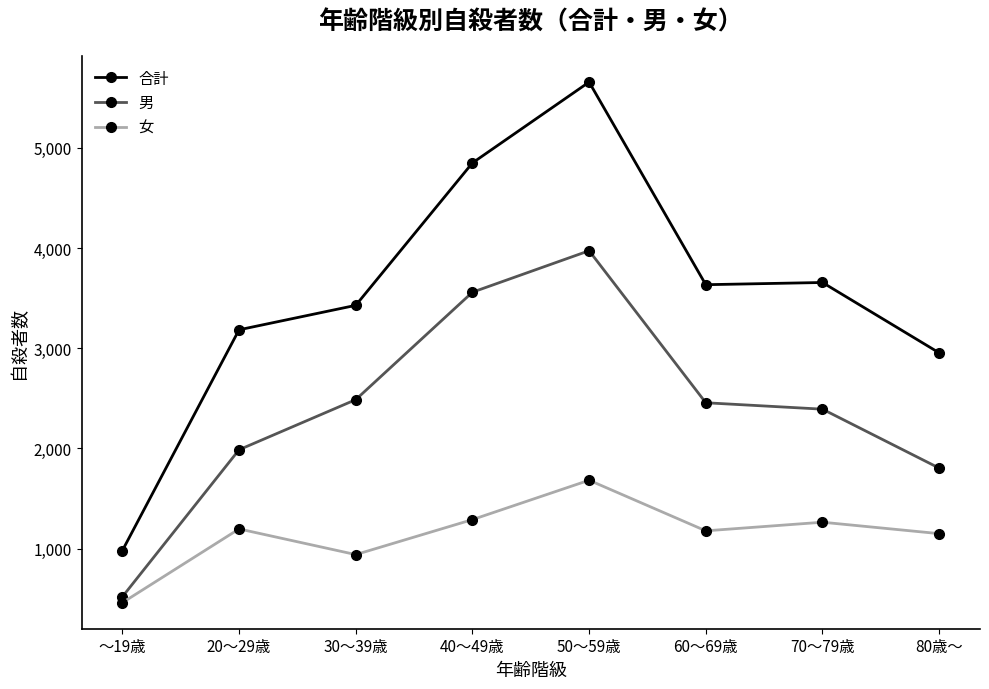

What position from the right is 40～49歳?

5